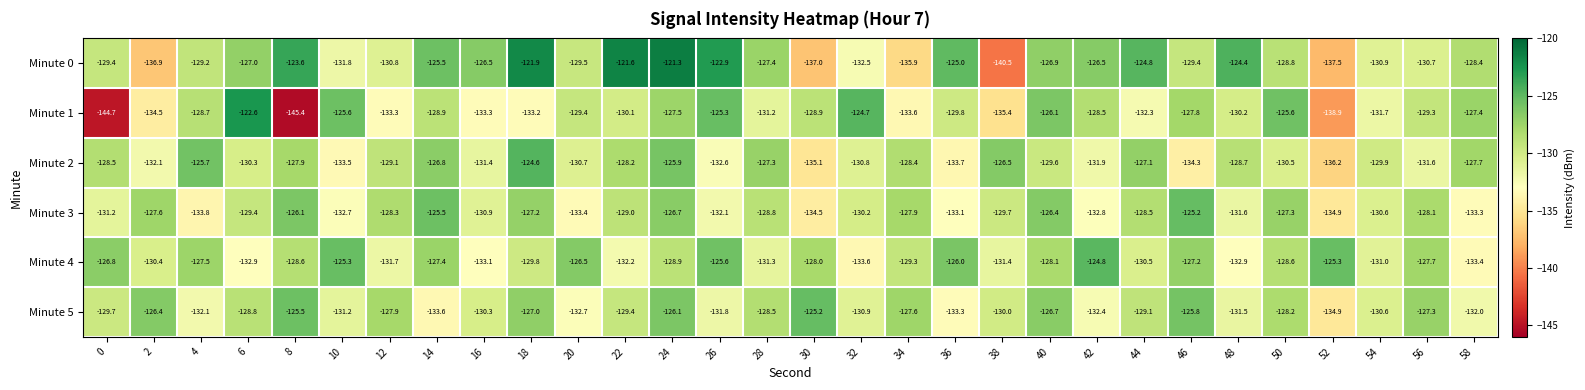

What is the total value across all series at 6?

-771.0